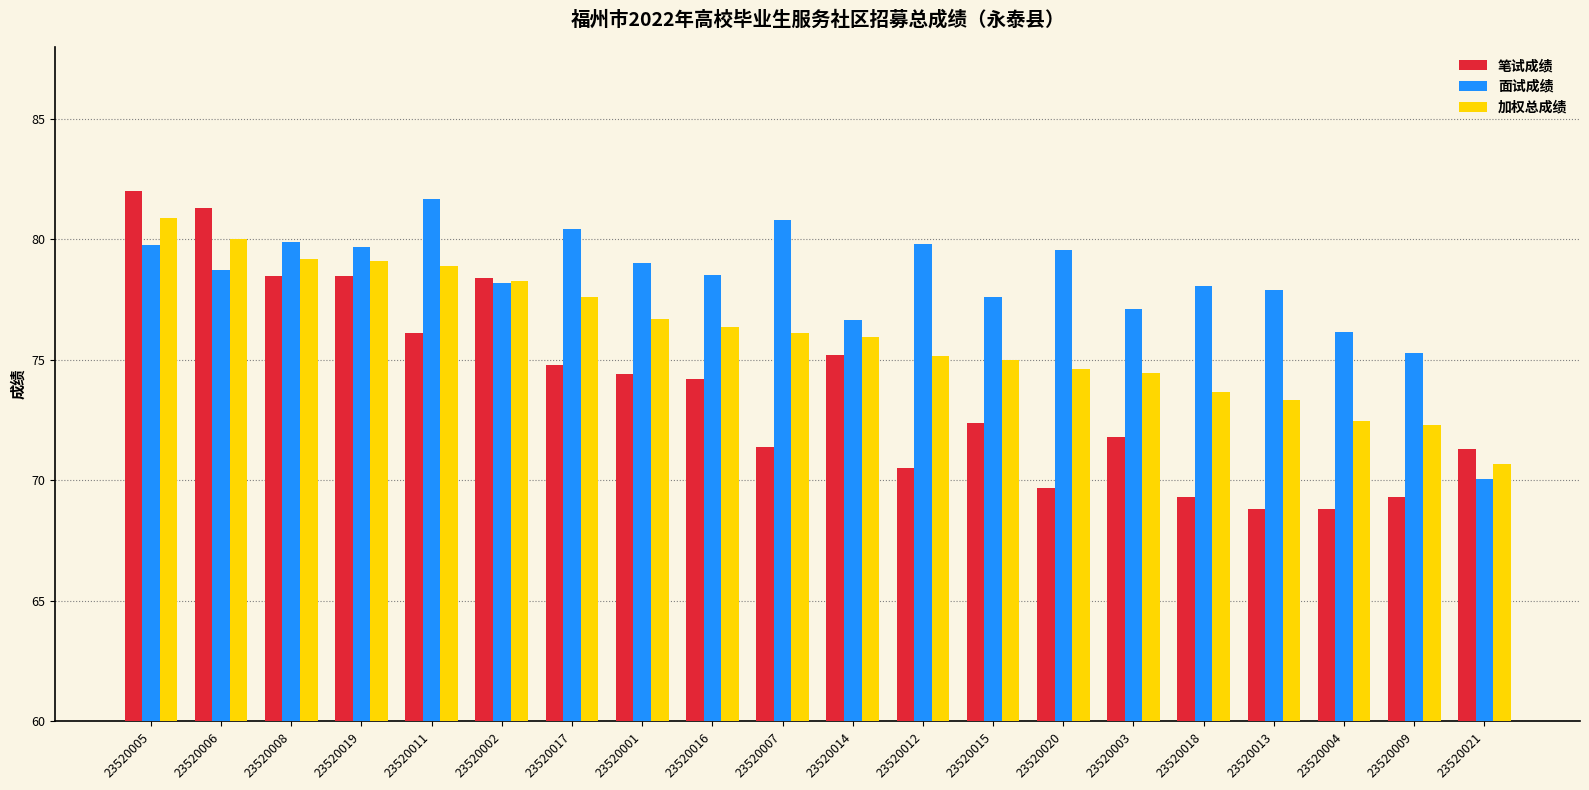

Where does the 面试成绩 series first go above 78?

23520005